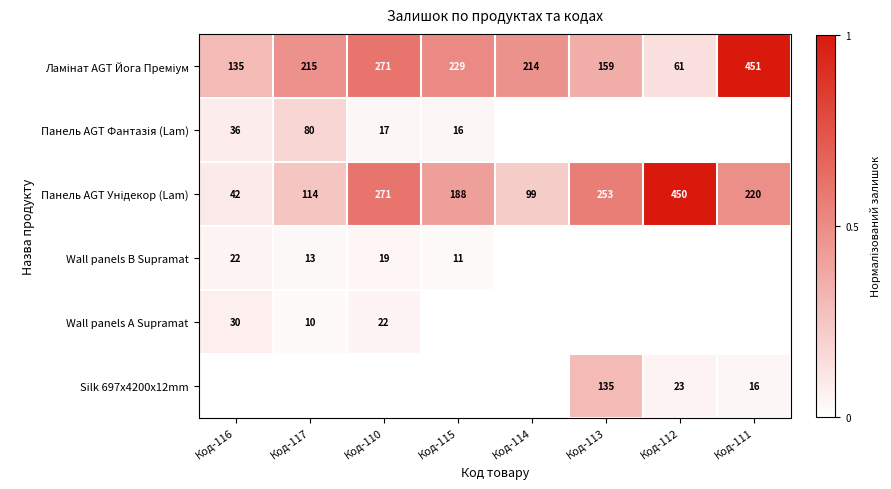

Is it true that Wall panels B Supramat equals 19 at Код-110?

True